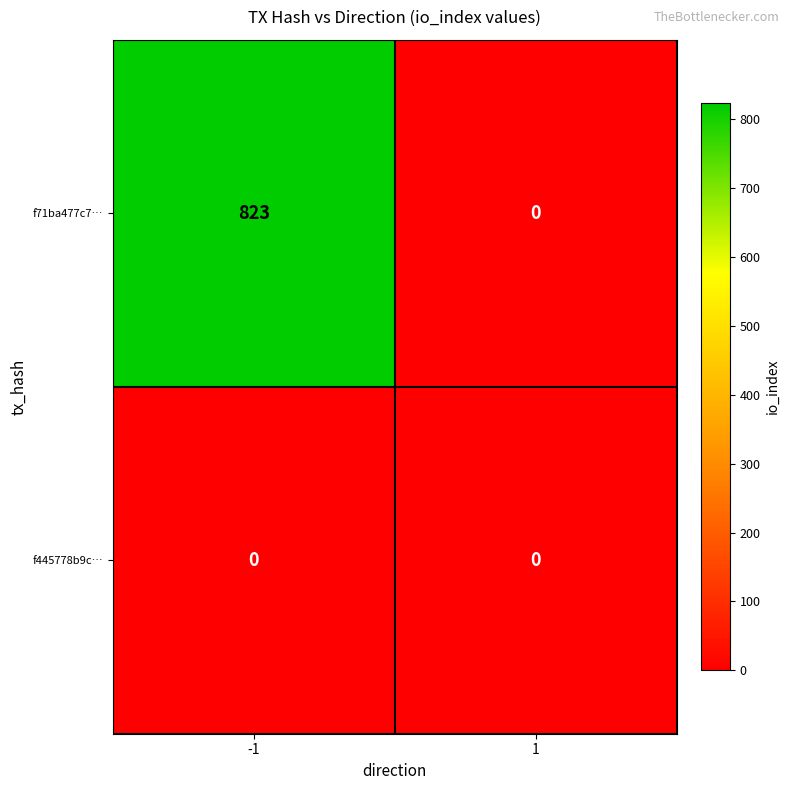

Reading left to right, transcribe all the data shown in this chart.

f71ba477c7…: -1=823	1=0
f445778b9c…: -1=0	1=0